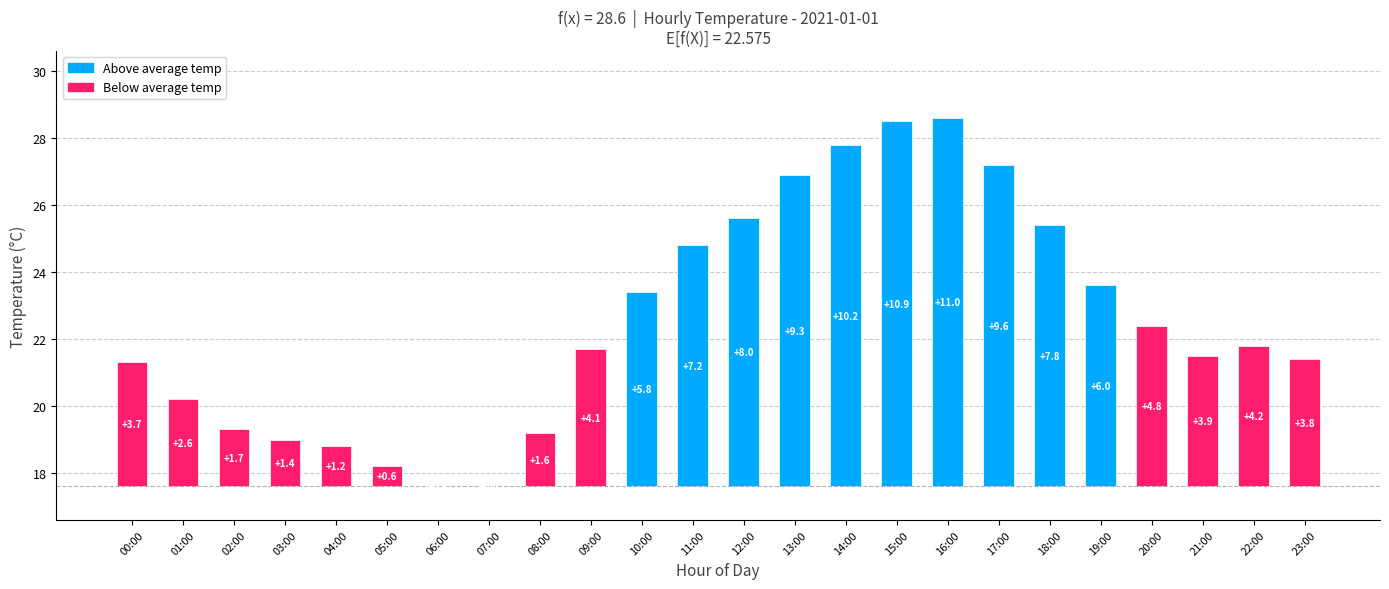

Is it true that the value at 14:00 is 6.4?

False